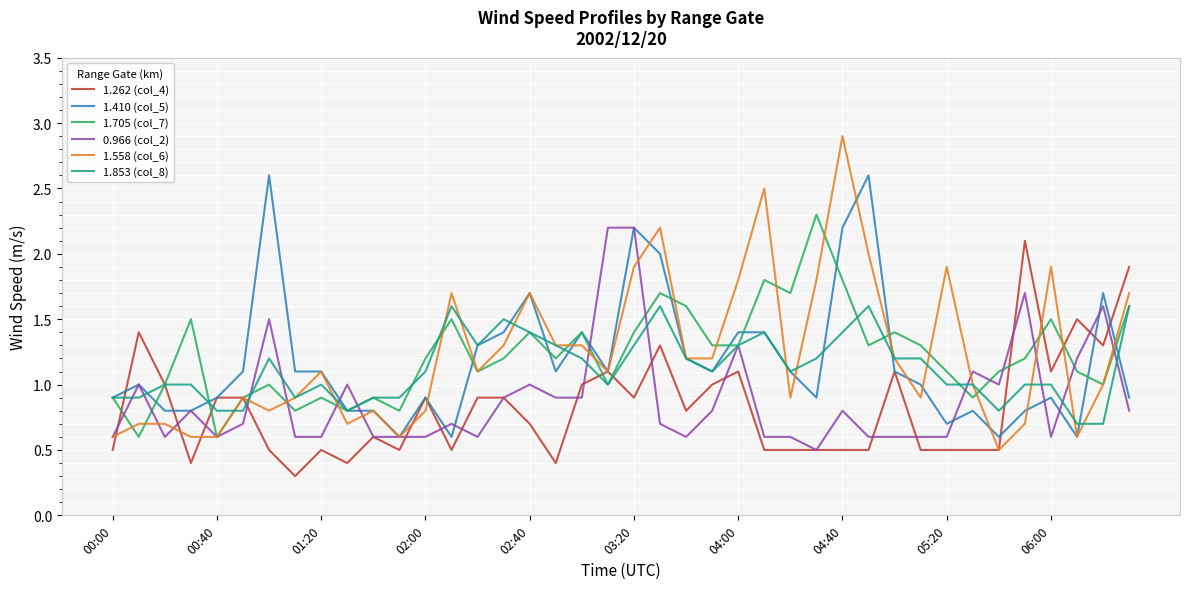

What is the maximum value for 1.558 (col_6)?

2.9